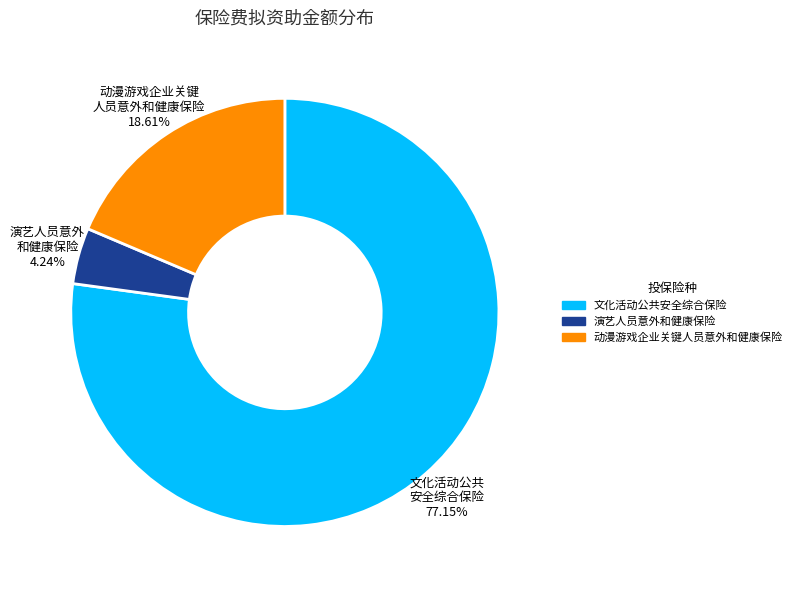

Is there any slice that represents more than half of the pie?

Yes